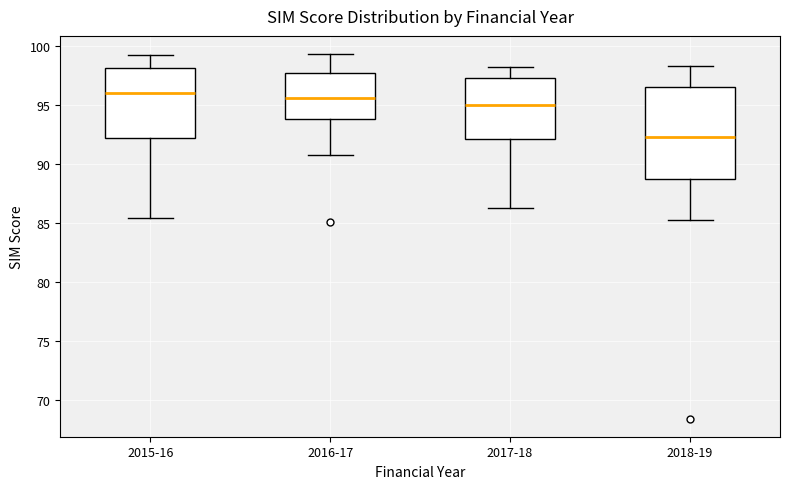

Which box is the tallest, from its lower edge to its upper edge?

2018-19